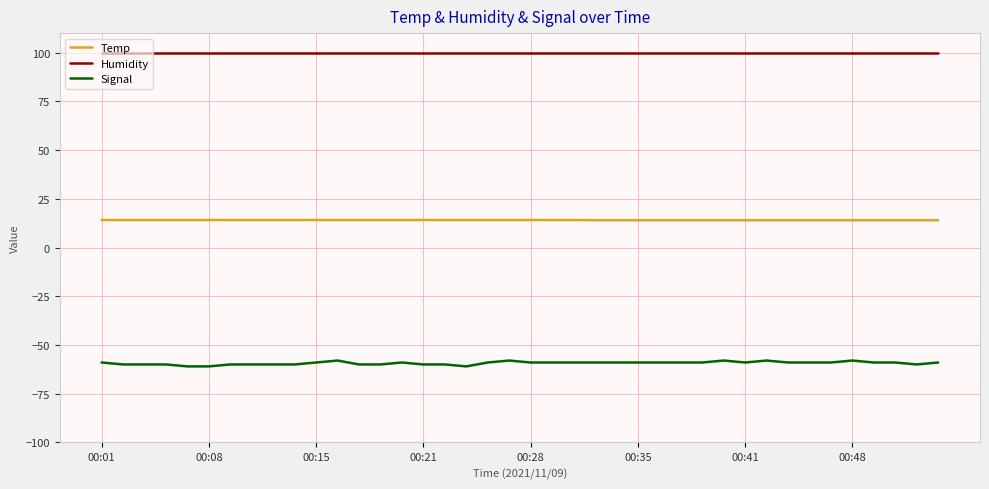

True or false: Signal and Temp cross at least once.

False